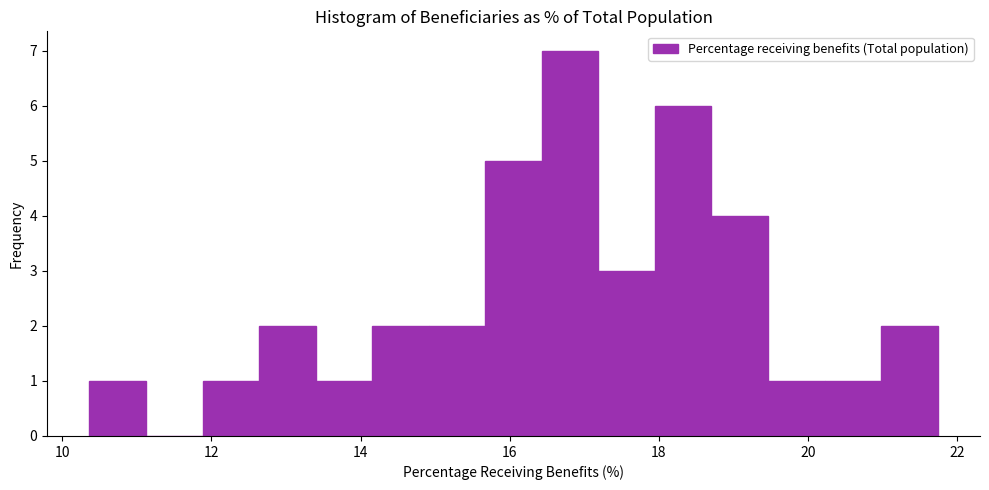

Read against the x-axis, roughly where is the centre of the tallest bar?

16.8